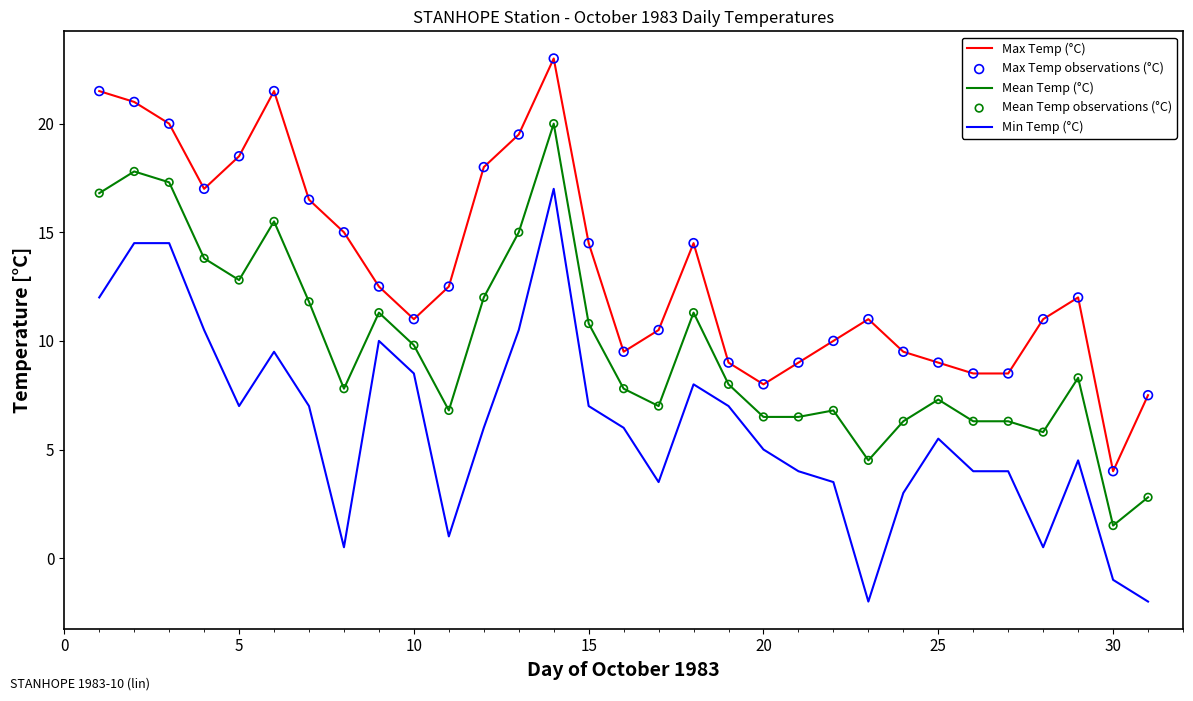

Which series has the largest total across all categories?

Max Temp (°C)